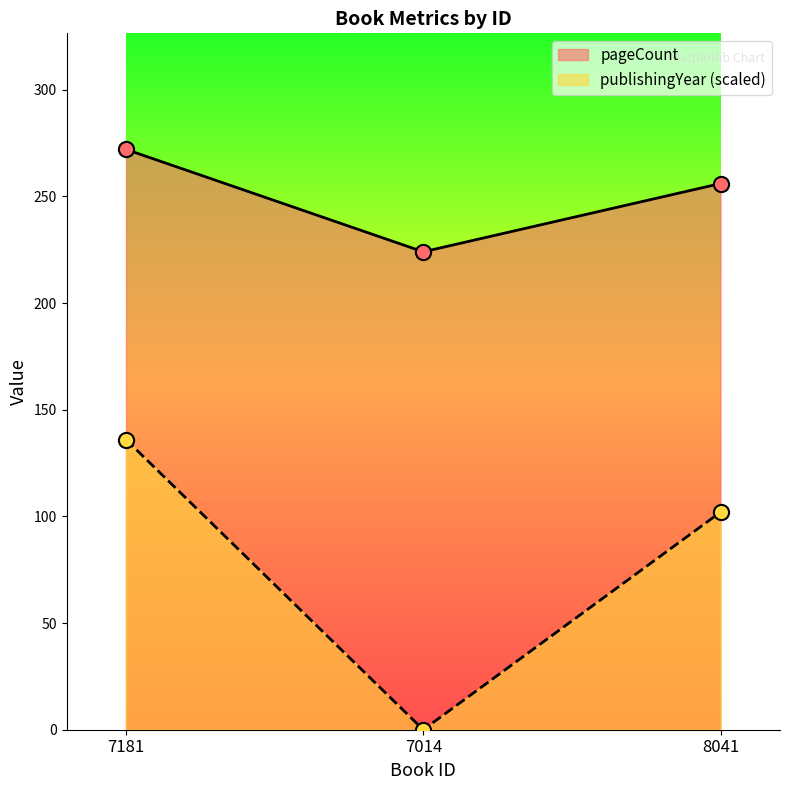

Which series reaches the minimum Y coordinate?

publishingYear